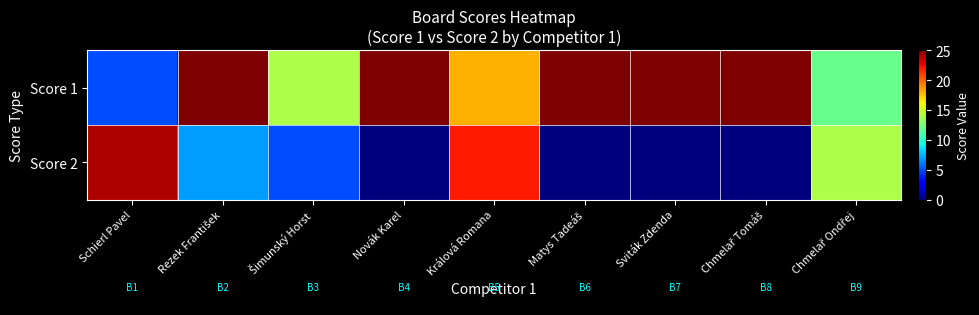

Reading right to left, what are all the values shown in this chart?

Score 1: Chmelař Ondřej=12	Chmelař Tomáš=25	Sviták Zdenda=25	Matys Tadeáš=25	Králová Romana=18	Novák Karel=25	Šimunský Horst=14	Rezek František=25	Schierl Pavel=5
Score 2: Chmelař Ondřej=14	Chmelař Tomáš=0	Sviták Zdenda=0	Matys Tadeáš=0	Králová Romana=22	Novák Karel=0	Šimunský Horst=5	Rezek František=7	Schierl Pavel=24